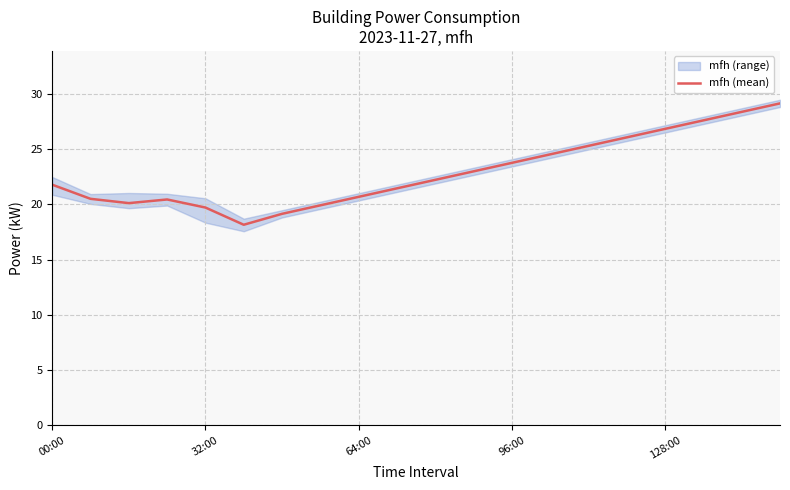

What is the lowest value of the mfh (mean) series?

18.2